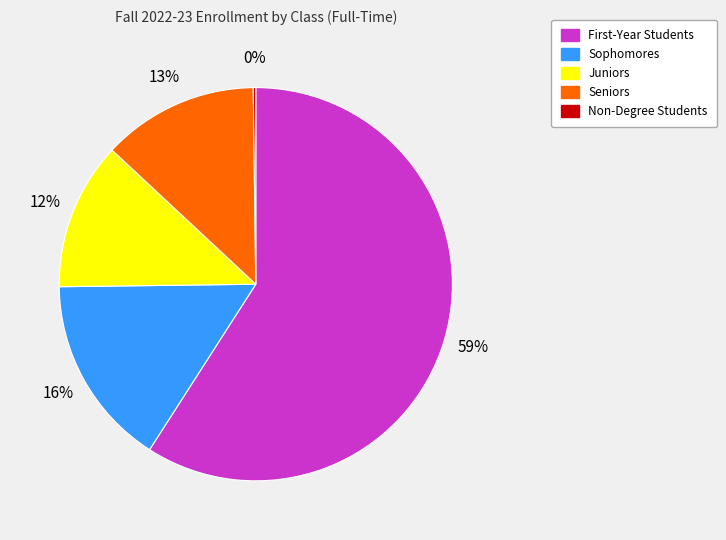

Between Juniors and Sophomores, which is larger?

Sophomores